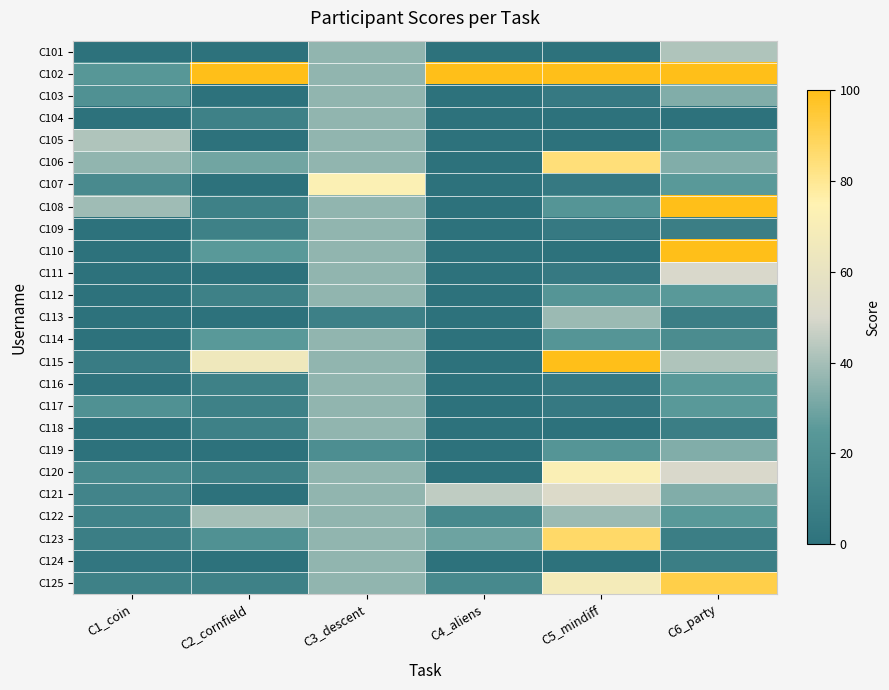

Reading left to right, transcribe all the data shown in this chart.

C101: C1_coin=0	C2_cornfield=0	C3_descent=36	C4_aliens=0	C5_mindiff=0	C6_party=42
C102: C1_coin=24	C2_cornfield=100	C3_descent=36	C4_aliens=100	C5_mindiff=100	C6_party=100
C103: C1_coin=20	C2_cornfield=0	C3_descent=36	C4_aliens=0	C5_mindiff=5	C6_party=33
C104: C1_coin=0	C2_cornfield=10	C3_descent=36	C4_aliens=0	C5_mindiff=0	C6_party=0
C105: C1_coin=42	C2_cornfield=0	C3_descent=36	C4_aliens=0	C5_mindiff=0	C6_party=25
C106: C1_coin=36	C2_cornfield=30	C3_descent=36	C4_aliens=0	C5_mindiff=84	C6_party=33
C107: C1_coin=16	C2_cornfield=0	C3_descent=73	C4_aliens=0	C5_mindiff=5	C6_party=25
C108: C1_coin=39	C2_cornfield=10	C3_descent=36	C4_aliens=0	C5_mindiff=23	C6_party=100
C109: C1_coin=0	C2_cornfield=10	C3_descent=36	C4_aliens=0	C5_mindiff=5	C6_party=8
C110: C1_coin=0	C2_cornfield=25	C3_descent=36	C4_aliens=0	C5_mindiff=0	C6_party=100
C111: C1_coin=0	C2_cornfield=0	C3_descent=36	C4_aliens=0	C5_mindiff=5	C6_party=50
C112: C1_coin=0	C2_cornfield=10	C3_descent=36	C4_aliens=0	C5_mindiff=23	C6_party=25
C113: C1_coin=0	C2_cornfield=0	C3_descent=9	C4_aliens=0	C5_mindiff=38	C6_party=8
C114: C1_coin=0	C2_cornfield=25	C3_descent=36	C4_aliens=0	C5_mindiff=23	C6_party=17
C115: C1_coin=7	C2_cornfield=65	C3_descent=36	C4_aliens=0	C5_mindiff=100	C6_party=42
C116: C1_coin=1	C2_cornfield=10	C3_descent=36	C4_aliens=0	C5_mindiff=5	C6_party=25
C117: C1_coin=20	C2_cornfield=10	C3_descent=36	C4_aliens=0	C5_mindiff=5	C6_party=25
C118: C1_coin=0	C2_cornfield=10	C3_descent=36	C4_aliens=0	C5_mindiff=0	C6_party=8
C119: C1_coin=0	C2_cornfield=0	C3_descent=18	C4_aliens=0	C5_mindiff=23	C6_party=33
C120: C1_coin=15	C2_cornfield=10	C3_descent=36	C4_aliens=0	C5_mindiff=72	C6_party=50
C121: C1_coin=12	C2_cornfield=0	C3_descent=36	C4_aliens=45	C5_mindiff=52	C6_party=33
C122: C1_coin=11	C2_cornfield=40	C3_descent=36	C4_aliens=15	C5_mindiff=38	C6_party=25
C123: C1_coin=8	C2_cornfield=20	C3_descent=36	C4_aliens=29	C5_mindiff=87	C6_party=8
C124: C1_coin=3	C2_cornfield=0	C3_descent=36	C4_aliens=0	C5_mindiff=0	C6_party=8
C125: C1_coin=10	C2_cornfield=10	C3_descent=36	C4_aliens=15	C5_mindiff=68	C6_party=92